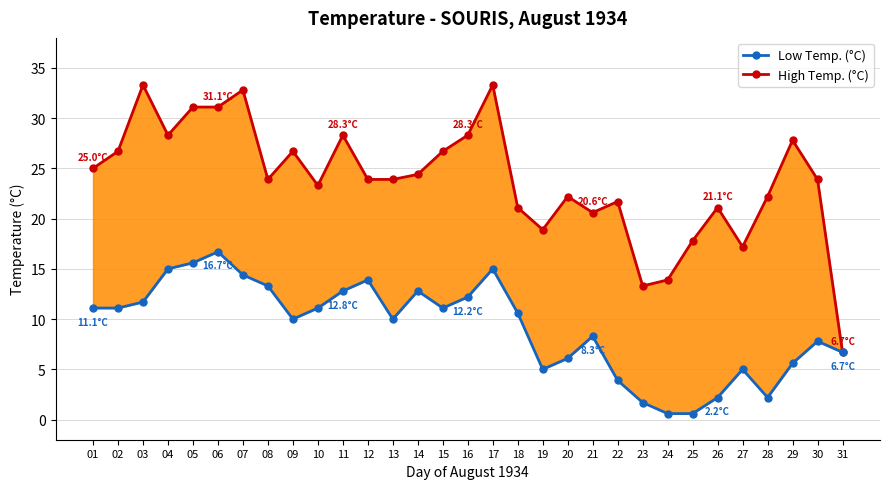

What value does the Low Temp. (°C) series have at 25?

0.6